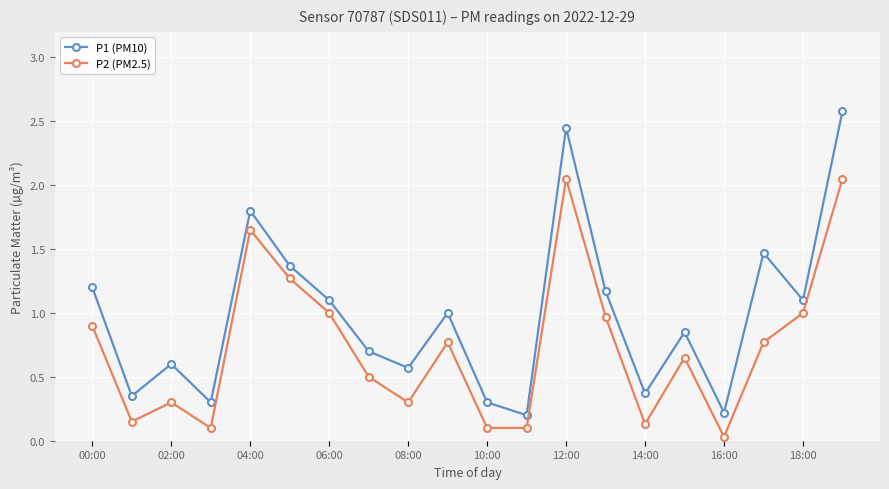

What is the difference between the maximum and minimum values in the P1 (PM10) series?

2.4